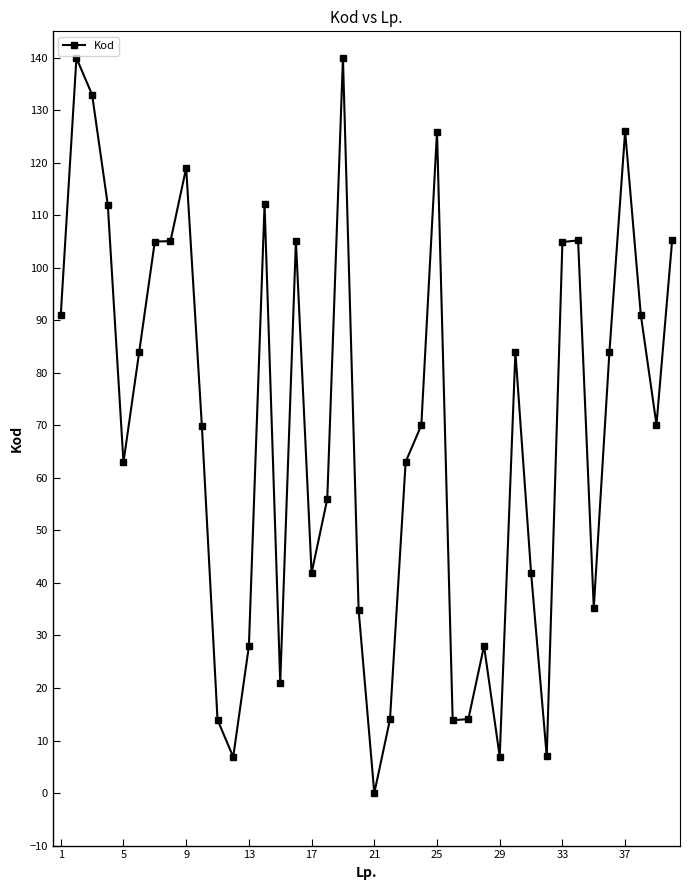

What is the difference between the second highest and minimum values?

139.9